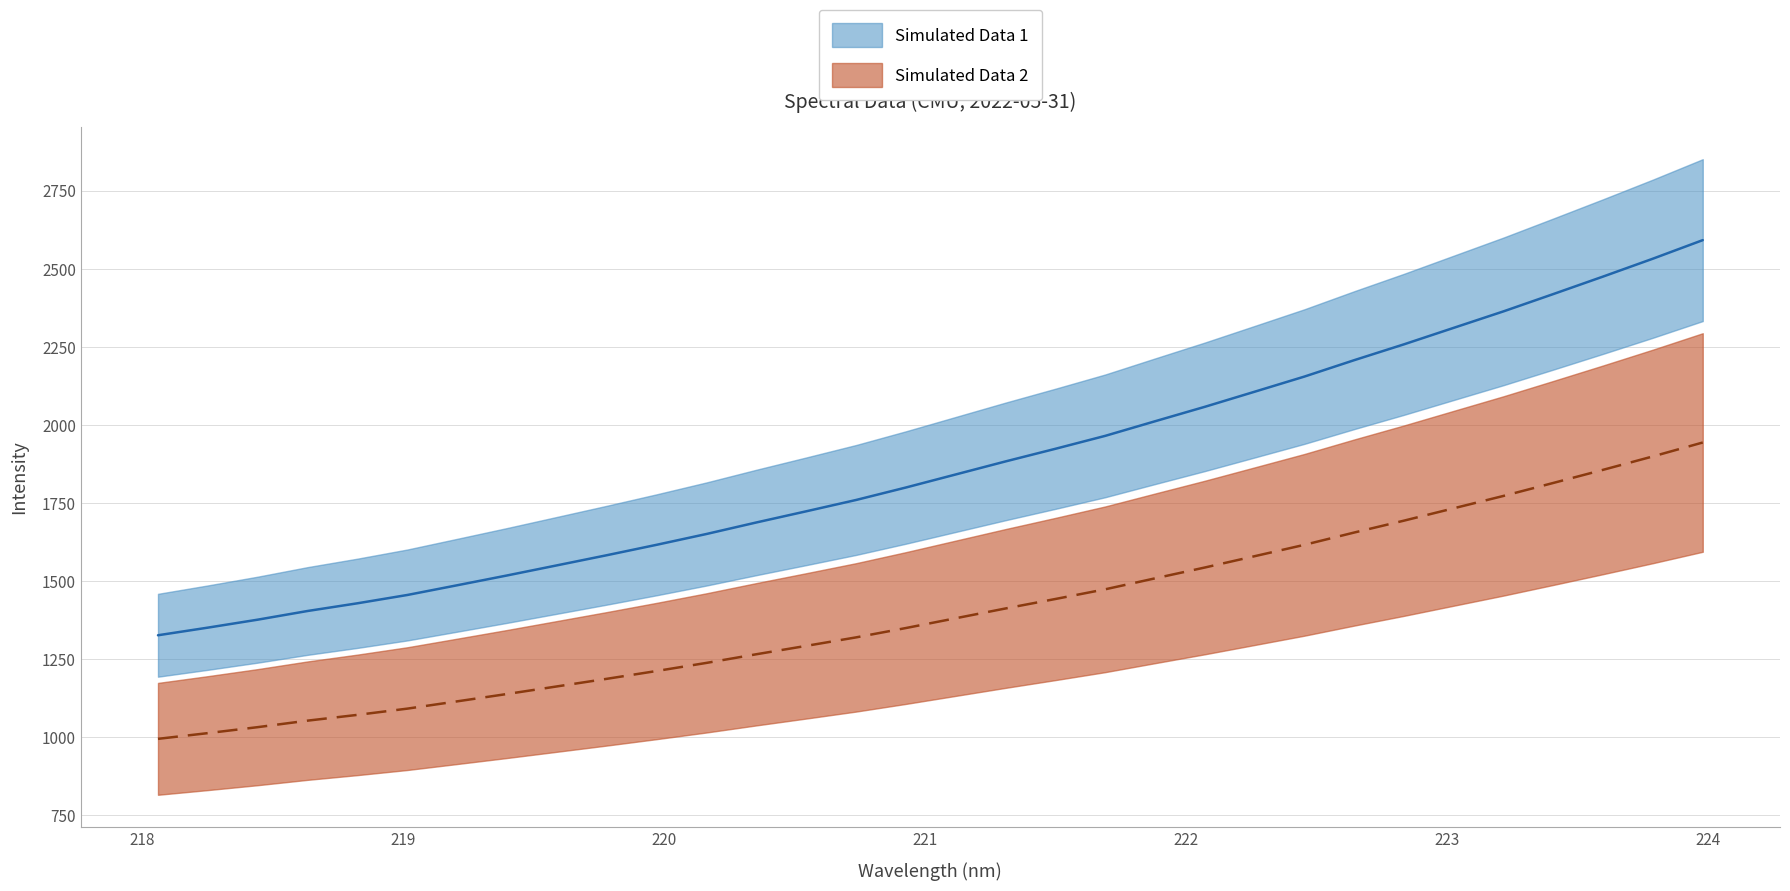

True or false: x and y intersect in this chart.

False